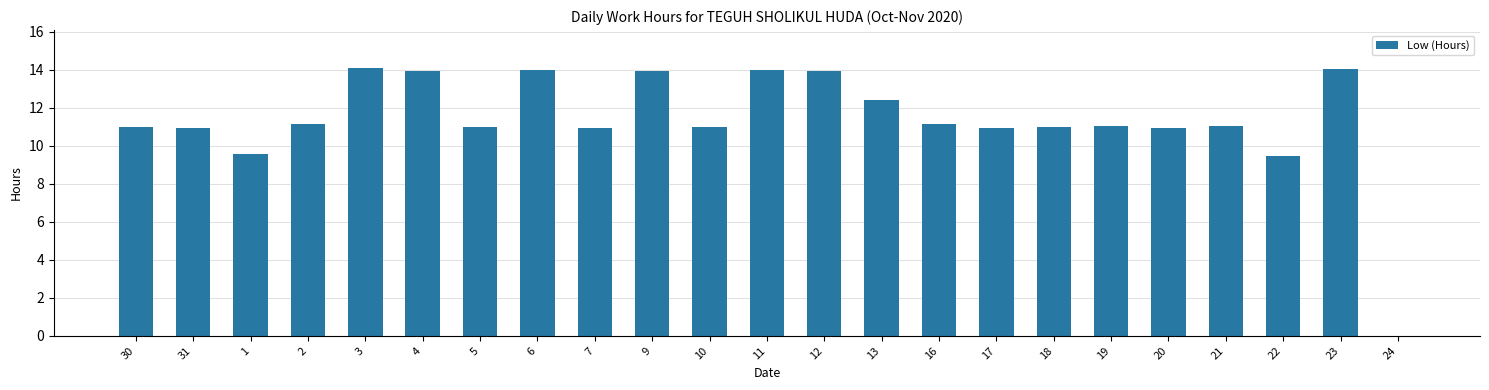

What is the ratio of the value at 19 to the value at 30?

1.0